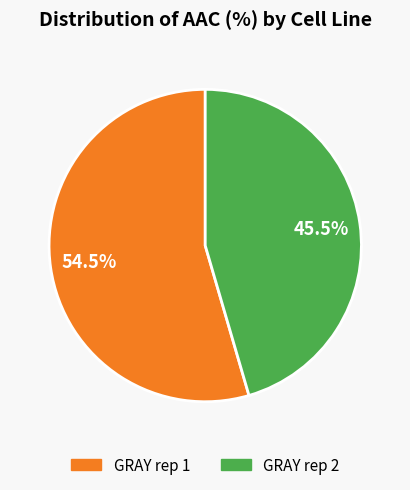

What is the smallest slice in the pie chart?

GRAY rep 2